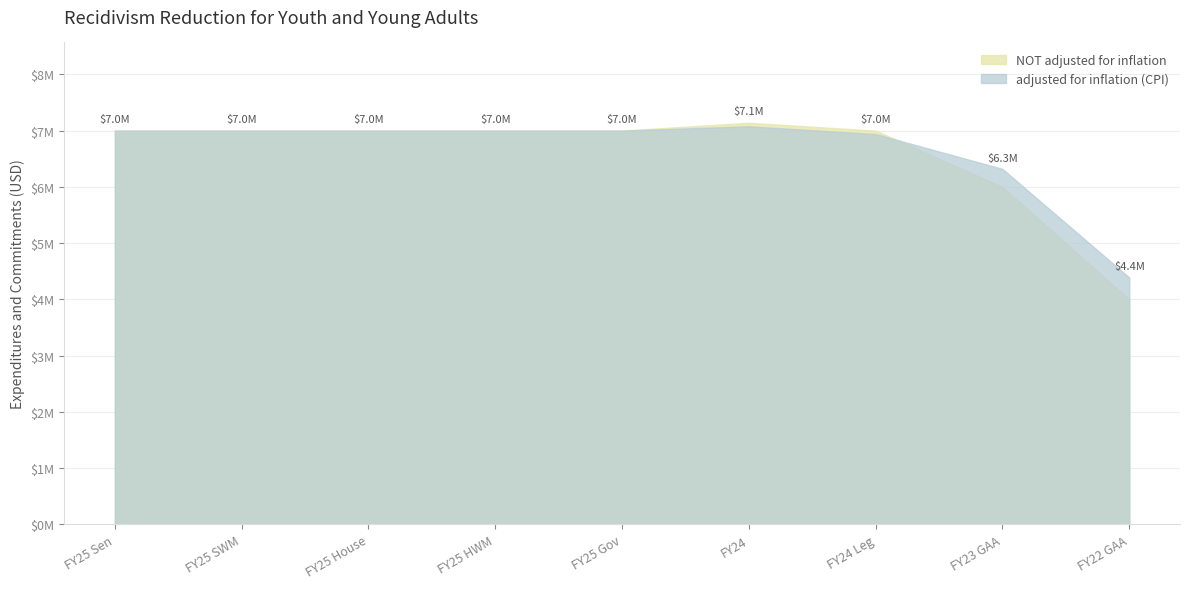

Between FY24 and FY24 Leg, which series saw the biggest shift?

NOT adjusted for inflation